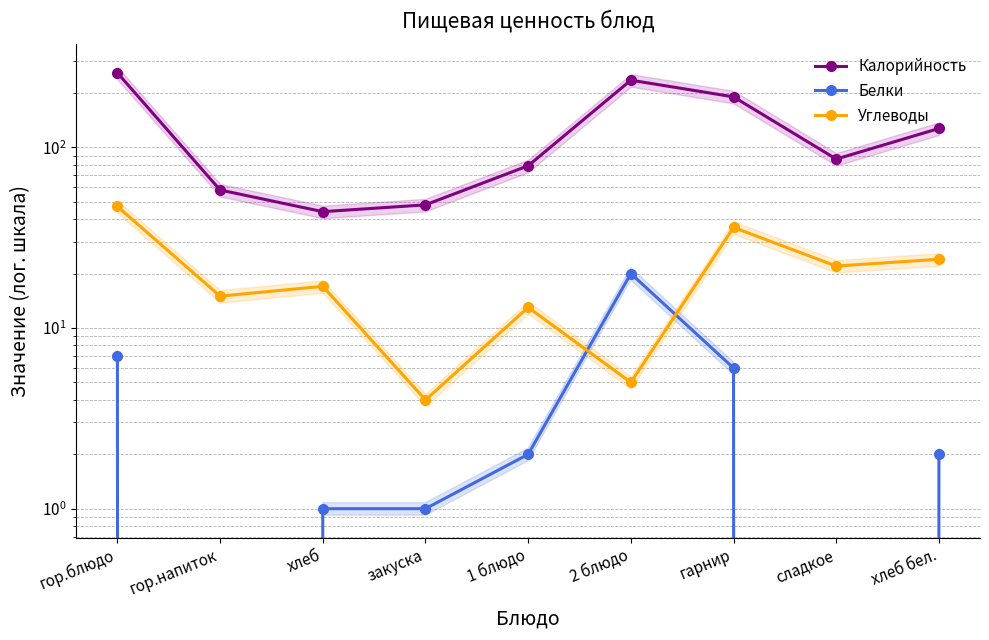

Which series has the largest range (max minus min)?

Калорийность